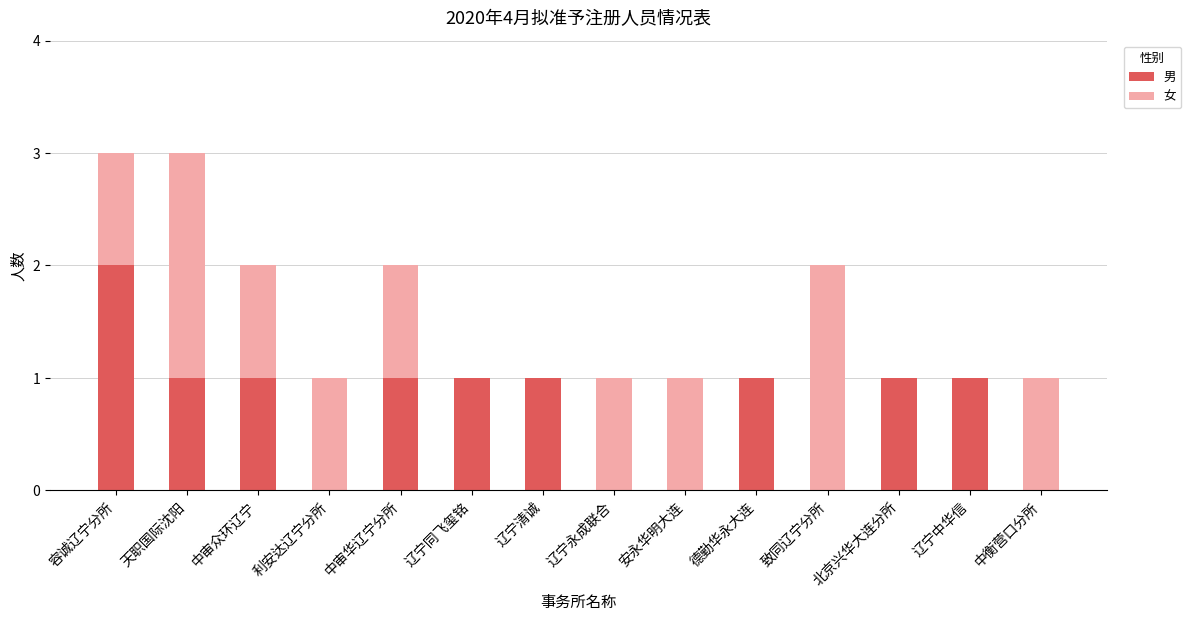

Is it true that 男 equals 1 at 北京兴华大连分所?

True